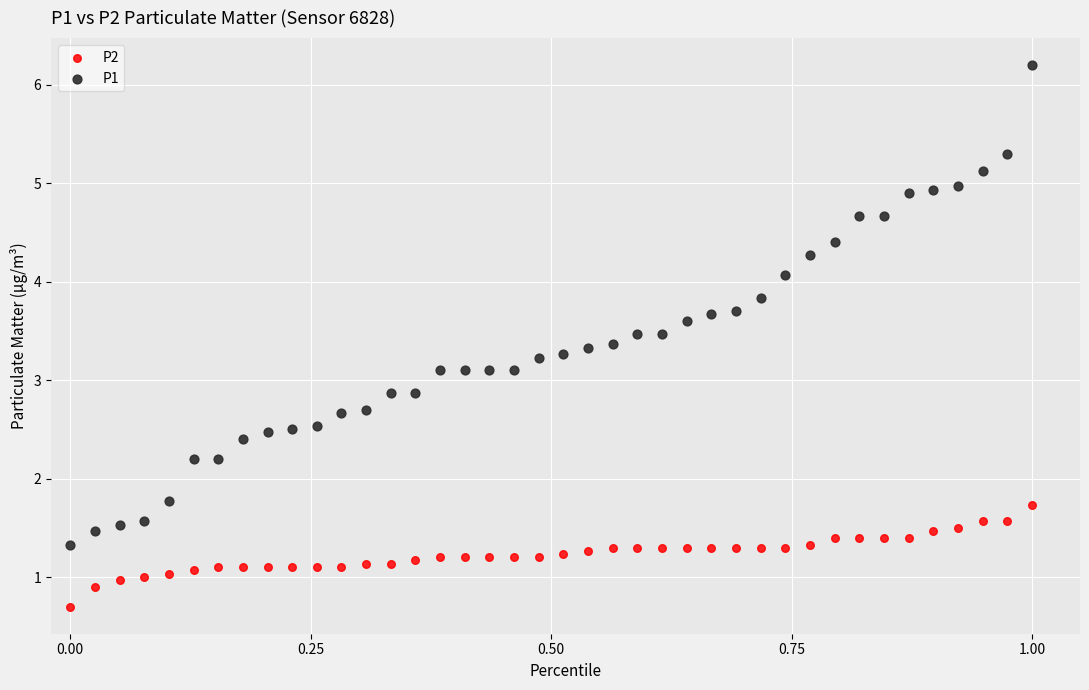

Which series has the widest spread of Y values?

P1